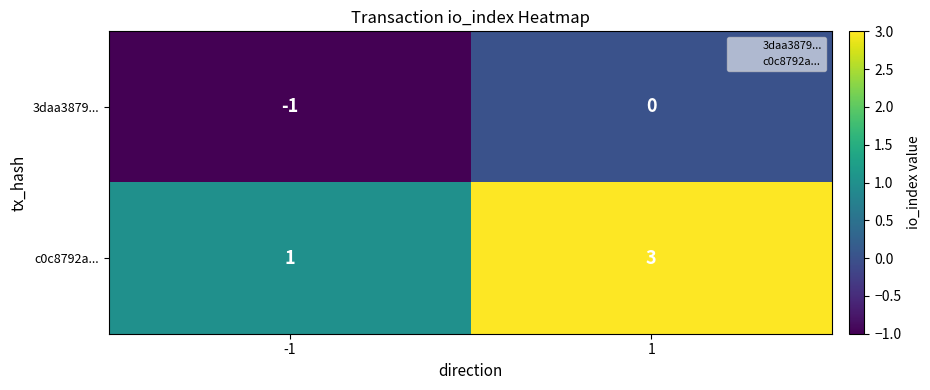

What is the sum of all c0c8792a... values?

4